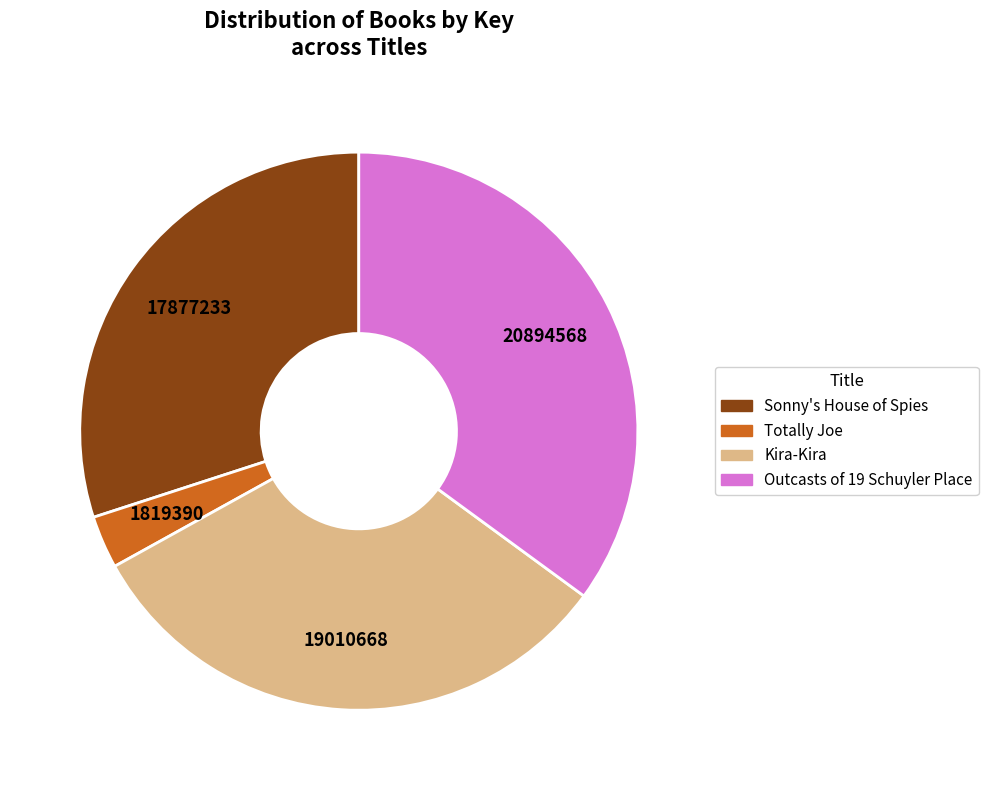

Combined, do Sonny's House of Spies and Outcasts of 19 Schuyler Place account for over 50%?

Yes